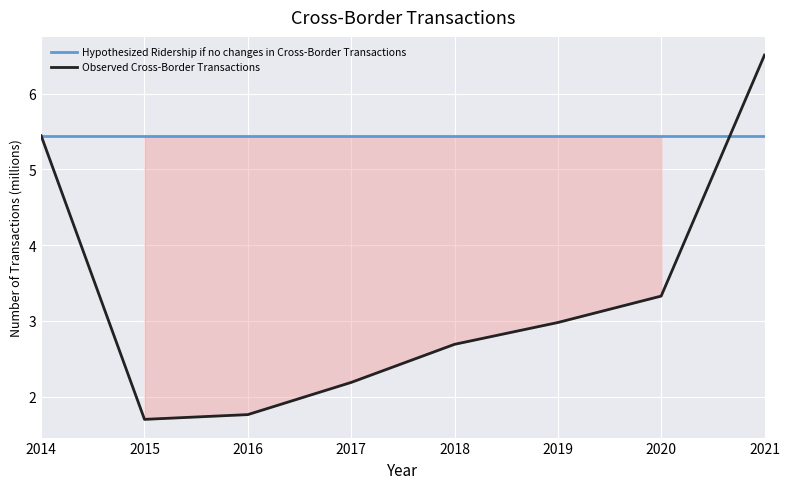

What is the value of the Hypothesized Ridership if no changes in Cross-Border Transactions point at the 8th from the left?

5.4